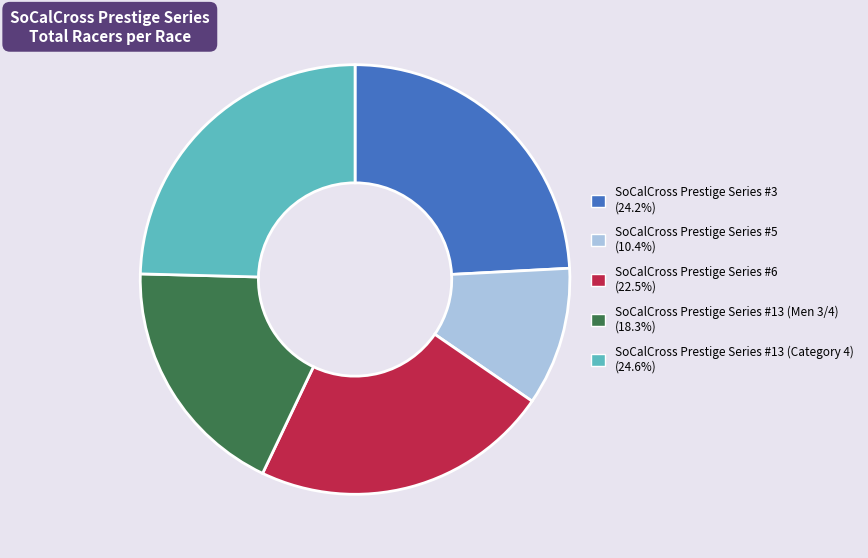

Which category has the smallest portion of the pie?

SoCalCross Prestige Series #5